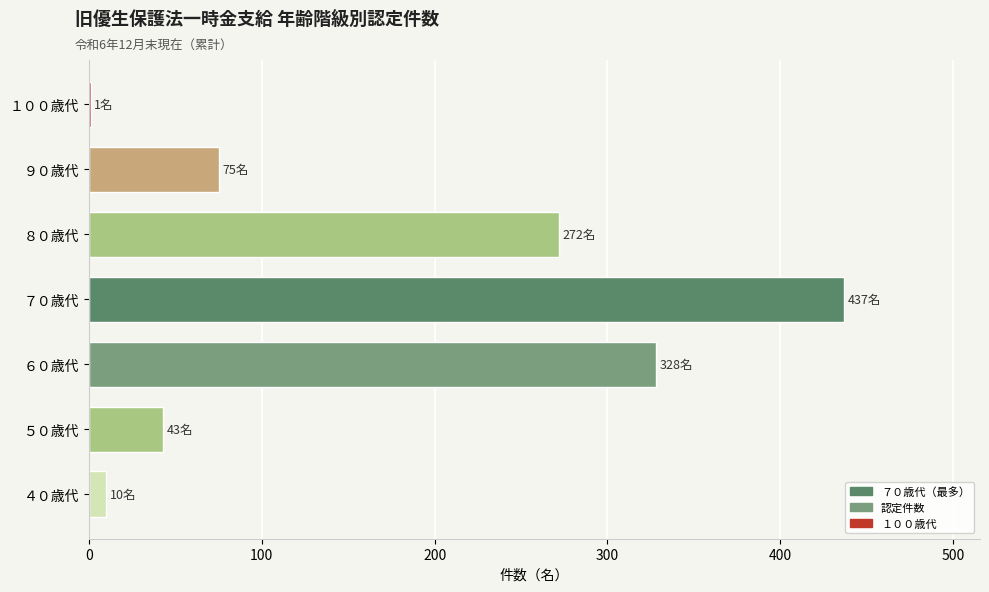

The chart shows a value of 1 at １００歳代. True or false?

True